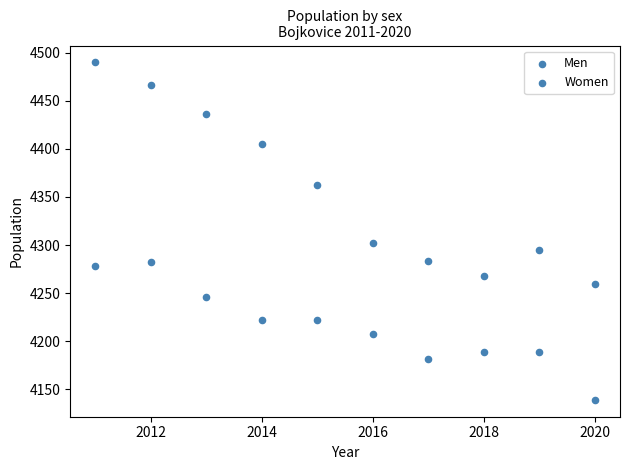

How many data points are displayed?

20